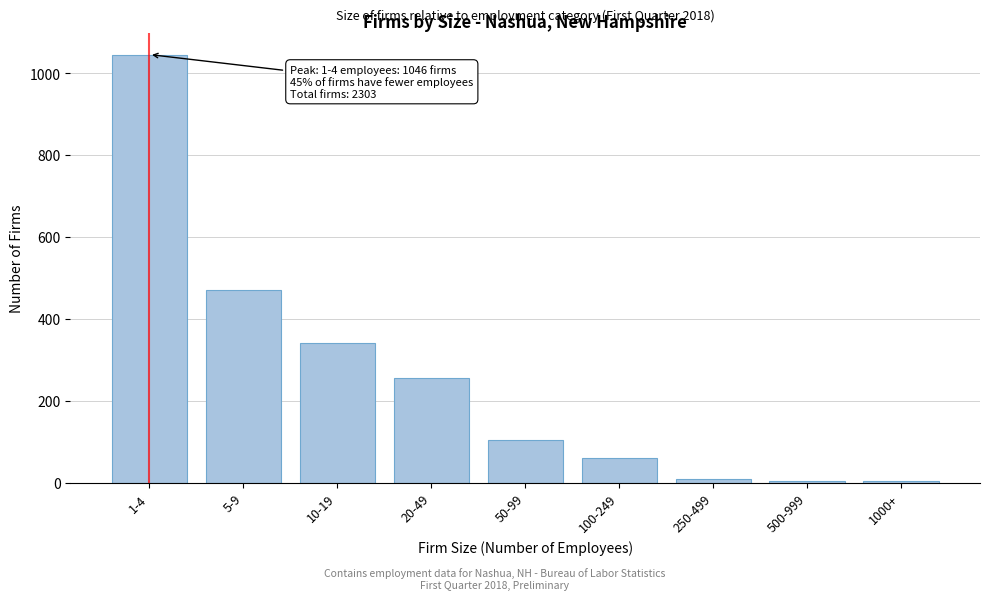

Reading right to left, transcribe all the data shown in this chart.

1000+=5	500-999=5	250-499=10	100-249=60	50-99=105	20-49=257	10-19=343	5-9=472	1-4=1046